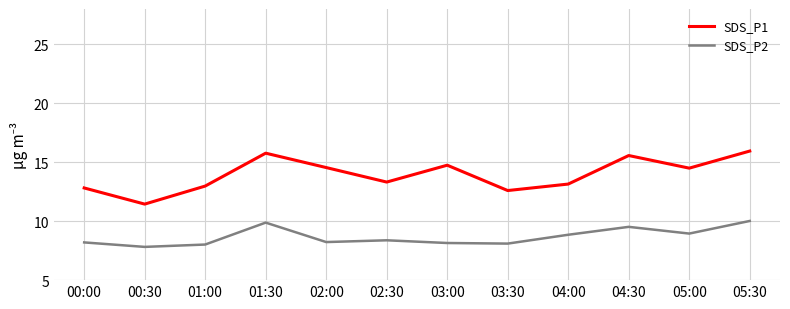

What are all the series names shown in the legend?

SDS_P1, SDS_P2